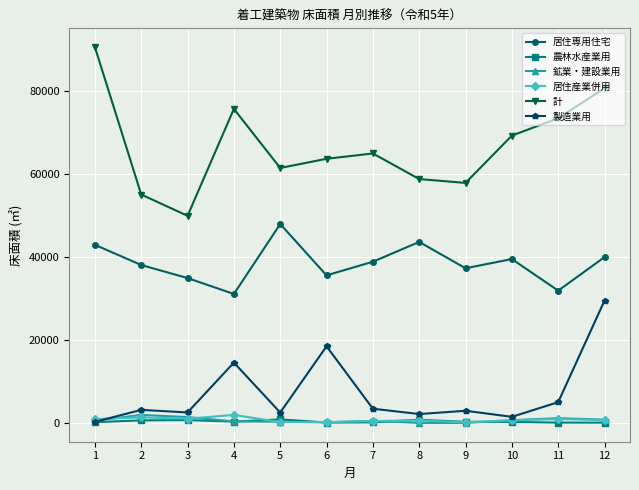

What are all the series names shown in the legend?

居住専用住宅, 農林水産業用, 鉱業・建設業用, 居住産業併用, 計, 製造業用